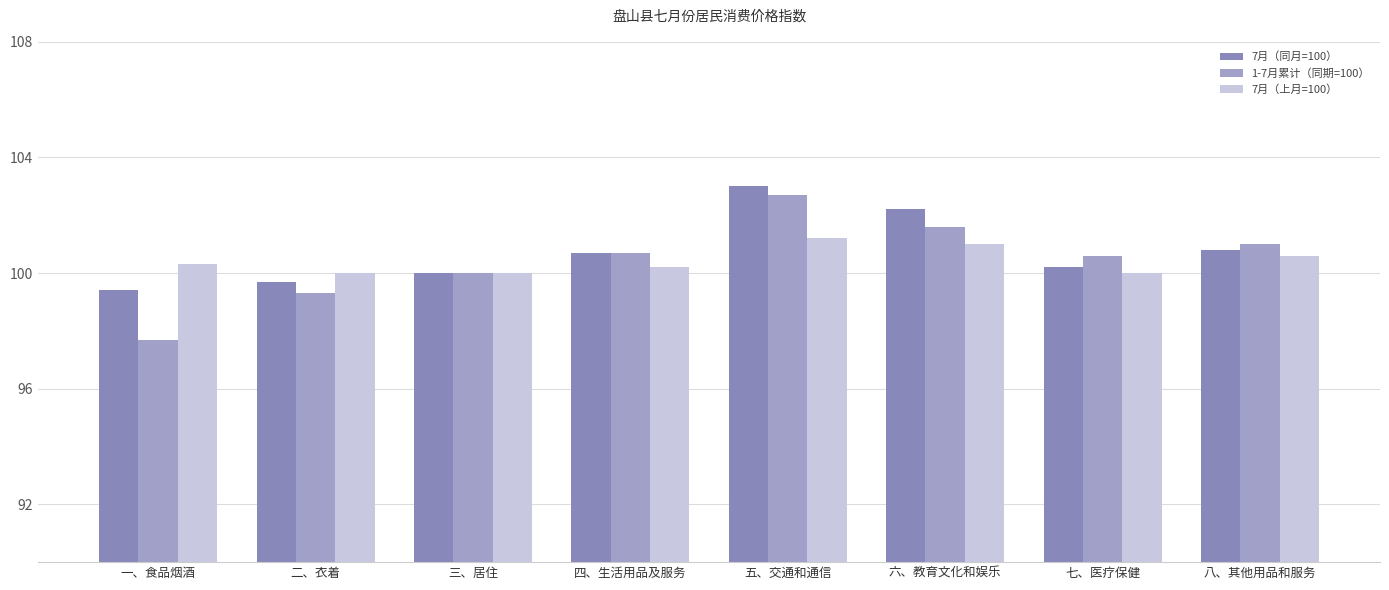

Reading left to right, transcribe all the data shown in this chart.

7月（同月=100）: 99.4	99.7	100.0	100.7	103.0	102.2	100.2	100.8
1-7月累计（同期=100）: 97.7	99.3	100.0	100.7	102.7	101.6	100.6	101.0
7月（上月=100）: 100.3	100.0	100.0	100.2	101.2	101.0	100.0	100.6